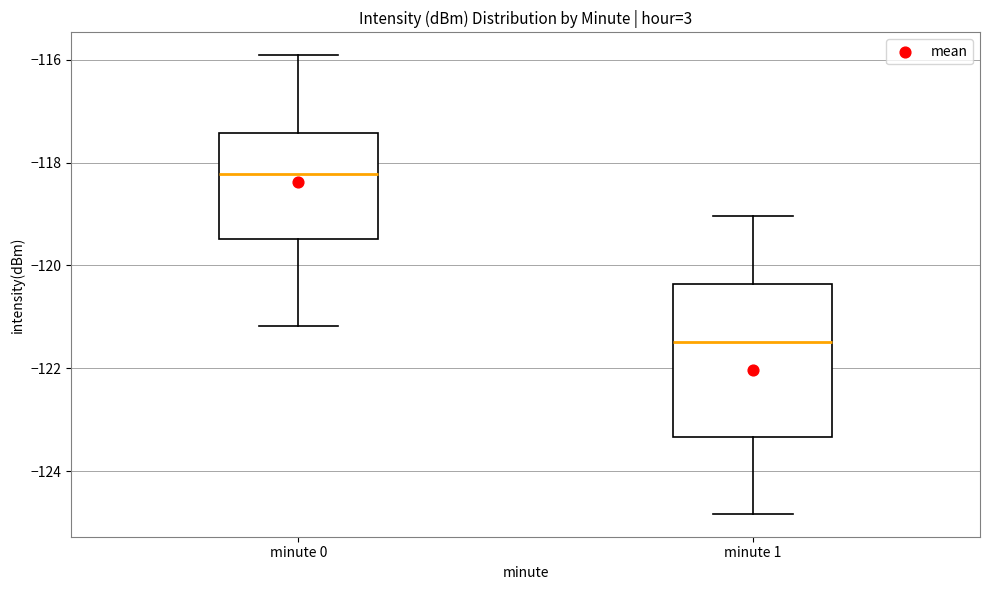

Reading left to right, transcribe this box plot: for each box, give where its median line is, the range the box spans, and where its two whiskers end, as read against the y-axis. The values are not printed on the chart, so give them approximately, as read against the axis.

minute 0: median -118.2, box -119.4 to -117.4, whiskers -121.2 to -116.0
minute 1: median -121.4, box -123.4 to -120.4, whiskers -124.8 to -119.0